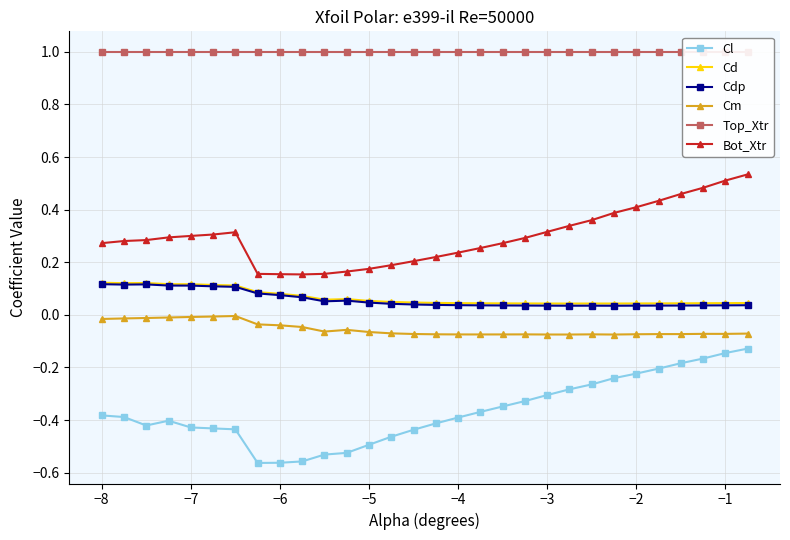

True or false: Cd has more than 2 points higher than both neighbors.

True